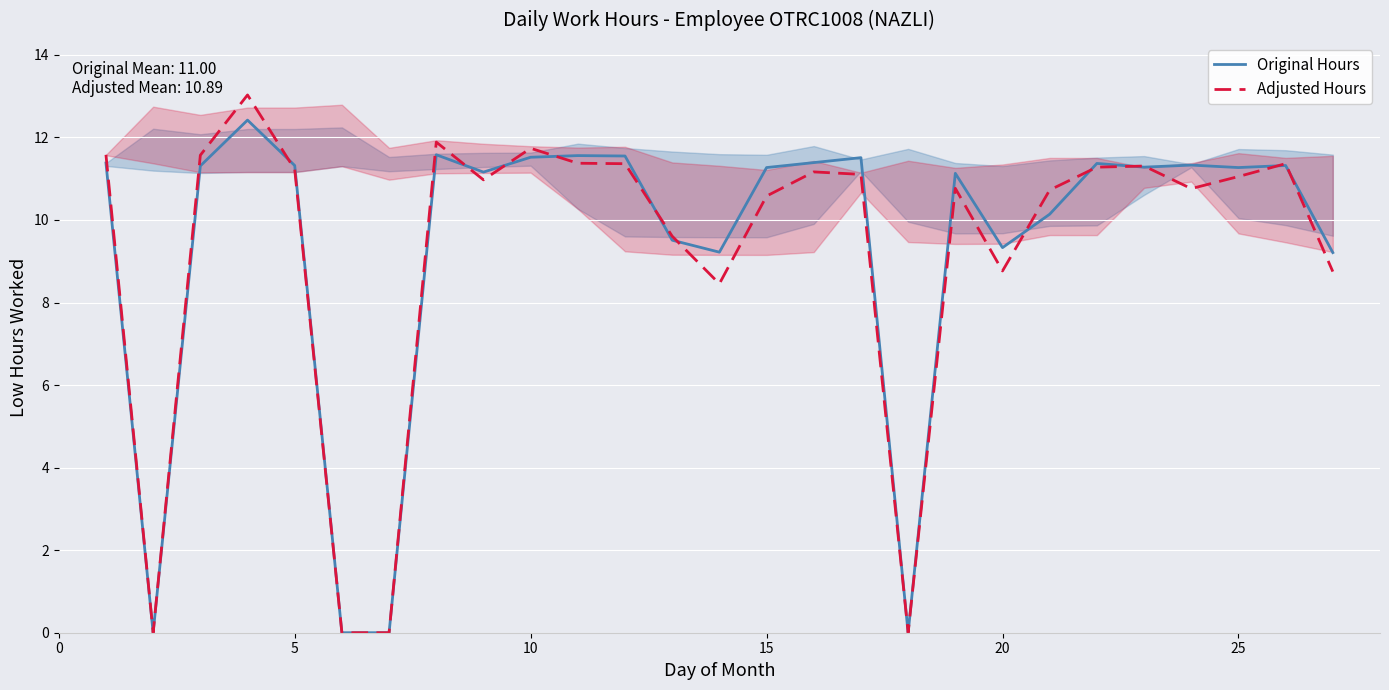

True or false: Adjusted Hours has a value of 13.4 at 20.

False